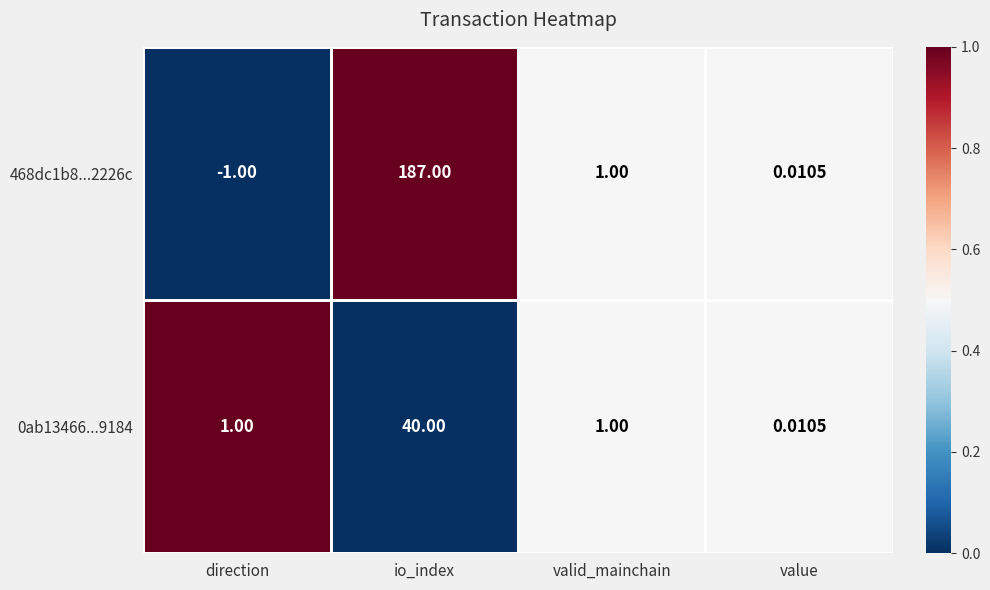

At how many categories does at least one series exceed 0?

4